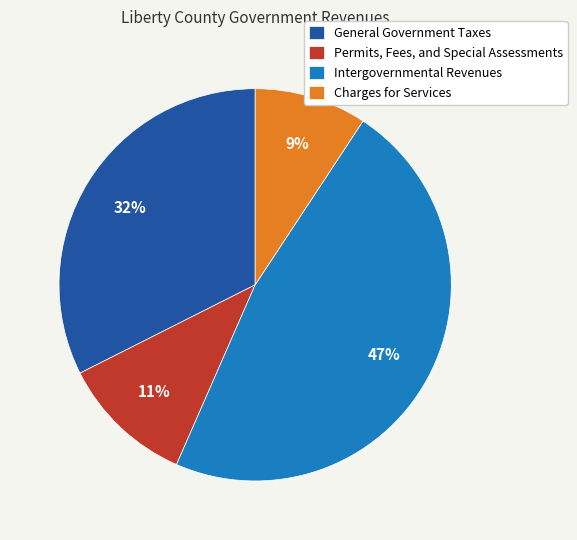

What is the largest slice in the pie chart?

Intergovernmental Revenues